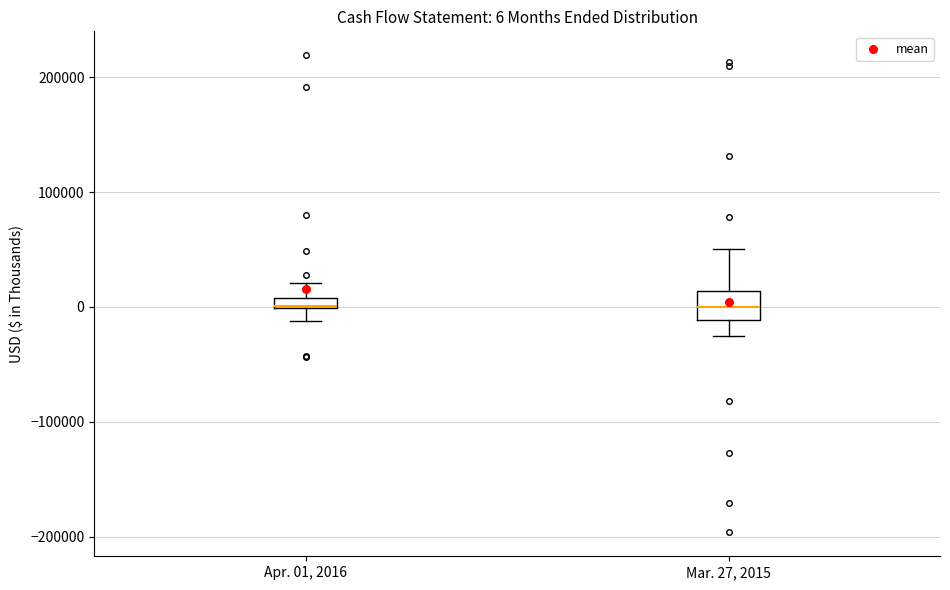

Which box is the tallest, from its lower edge to its upper edge?

Mar. 27, 2015